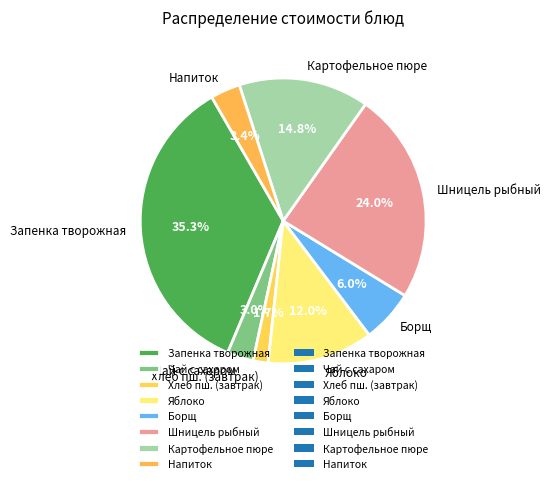

Count the number of slices in the pie.

8